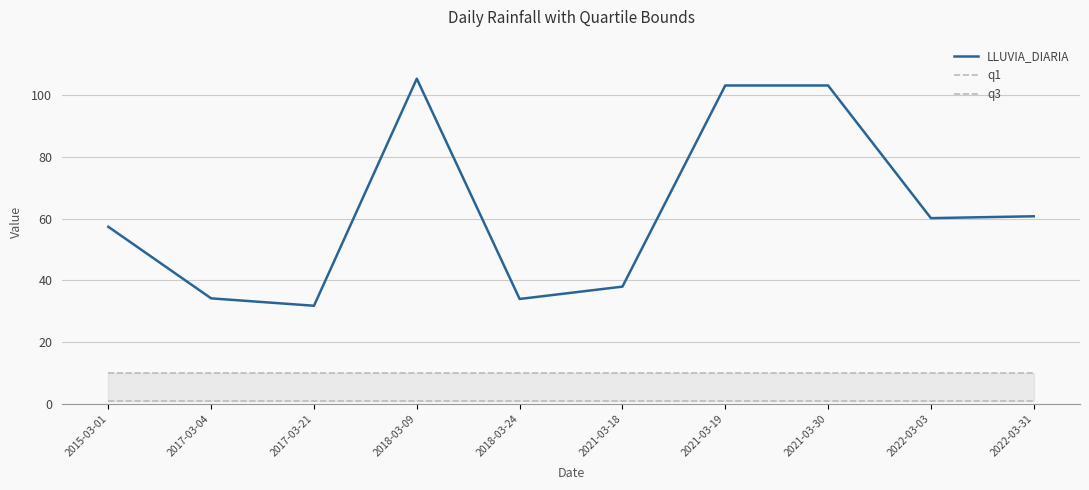

What is the label of the 10th point from the right?

2015-03-01